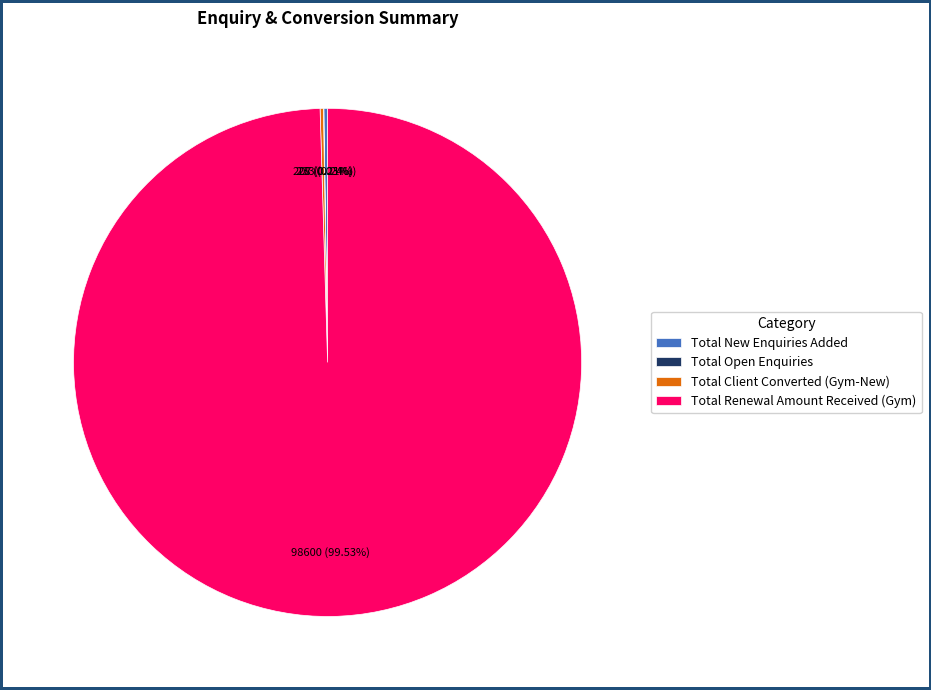

Is there any slice that represents more than half of the pie?

Yes